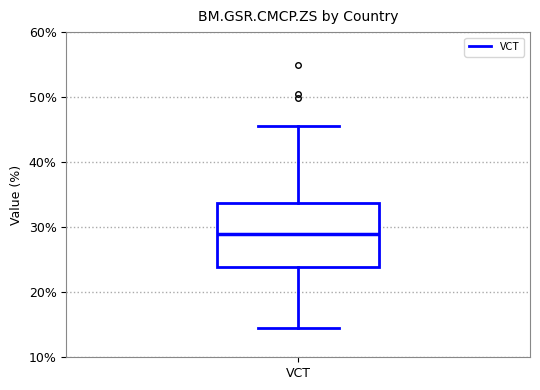

Read this box plot against the y-axis: the position of the median line, the range covered by the box, and the ends of both whiskers. The values are not printed on the chart, so give them approximately, as read against the axis.

median 29, box 24 to 34, whiskers 15 to 46